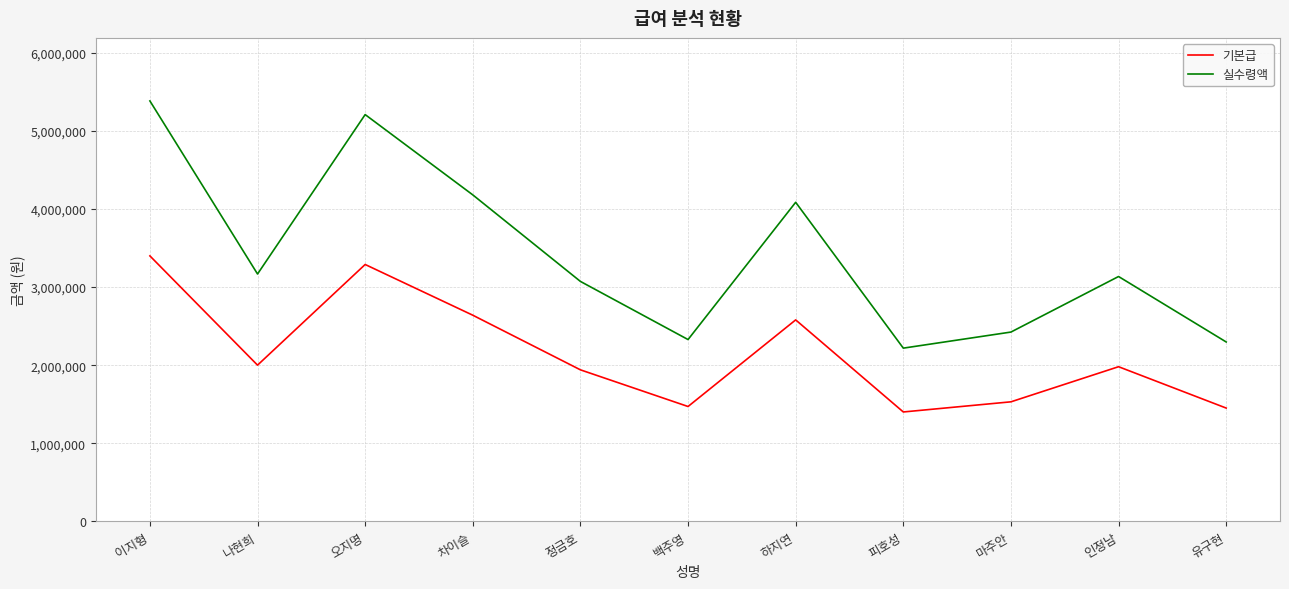

What is the spread (max minus min) of values at 나현희?

1168000